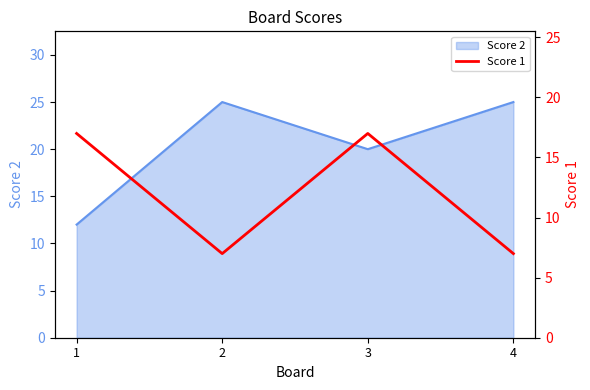

At which category does the data reach its first local peak?

3